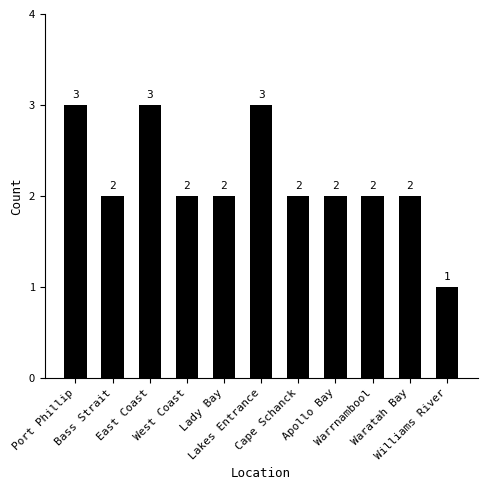

How many values are below 2?

1